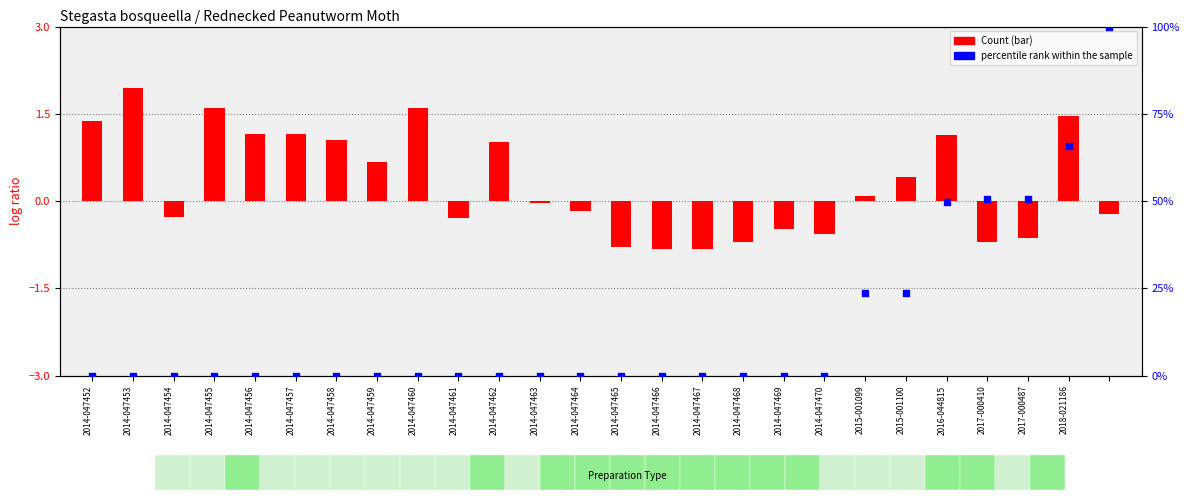

Which has a higher value, 2015-001100 or 2014-047461?

2015-001100